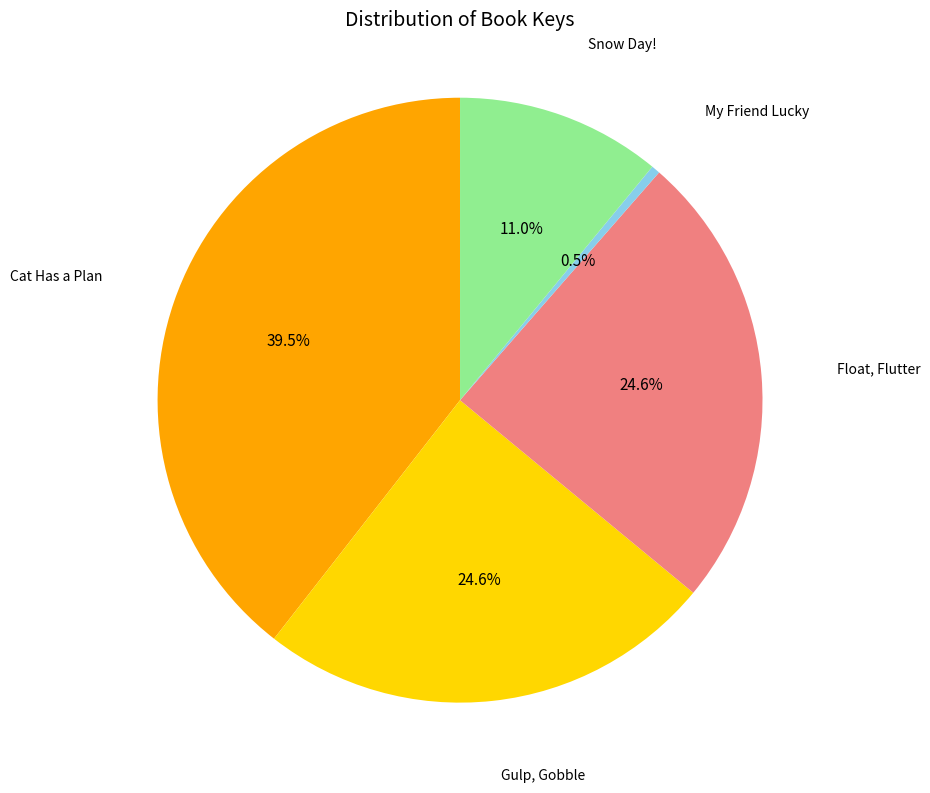

Is there a majority slice in this chart?

No